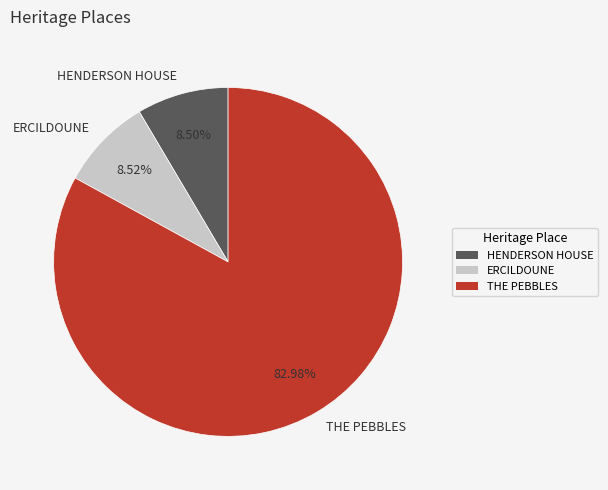

To the nearest percent, what is the average slice percentage?

33%